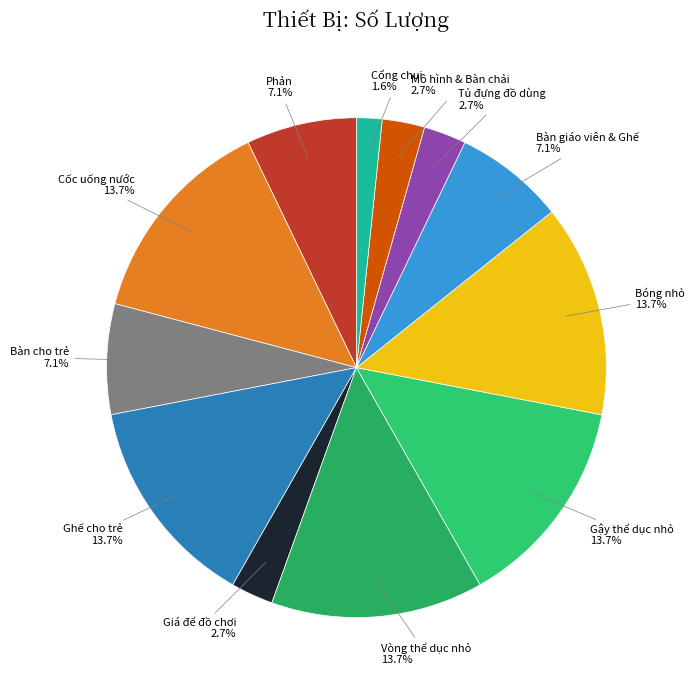

How many segments does this pie chart have?

12